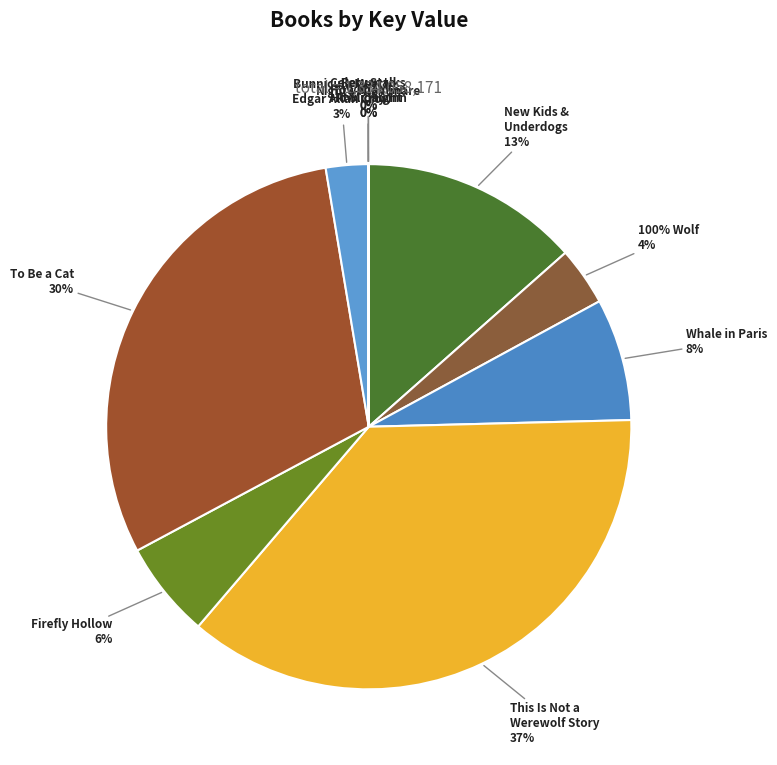

To the nearest percent, what is the average slice percentage?

9%